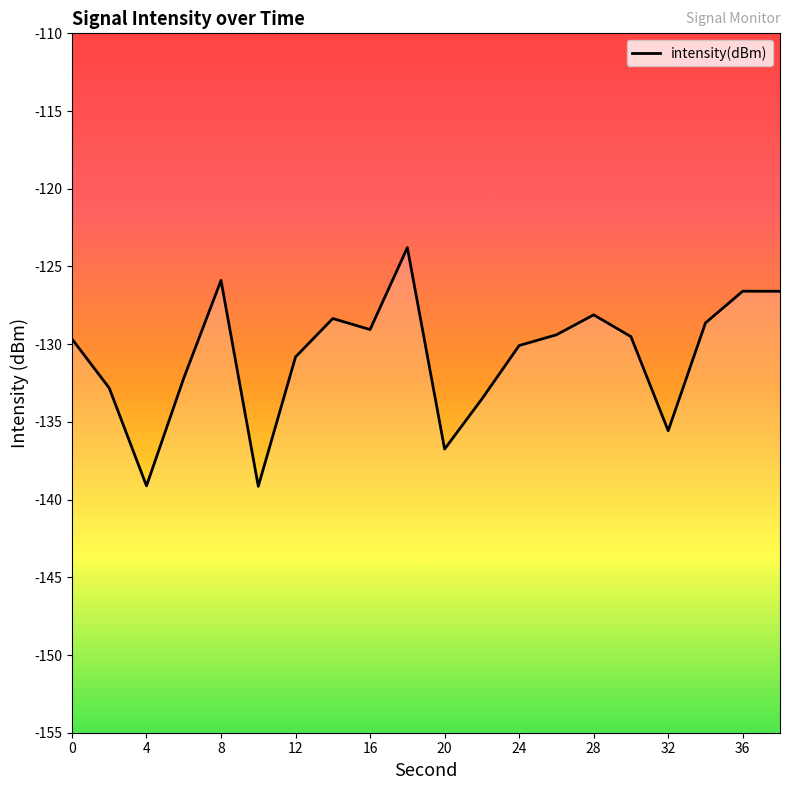

How many interior local valleys (lower than both neighbors) does the data have?

5